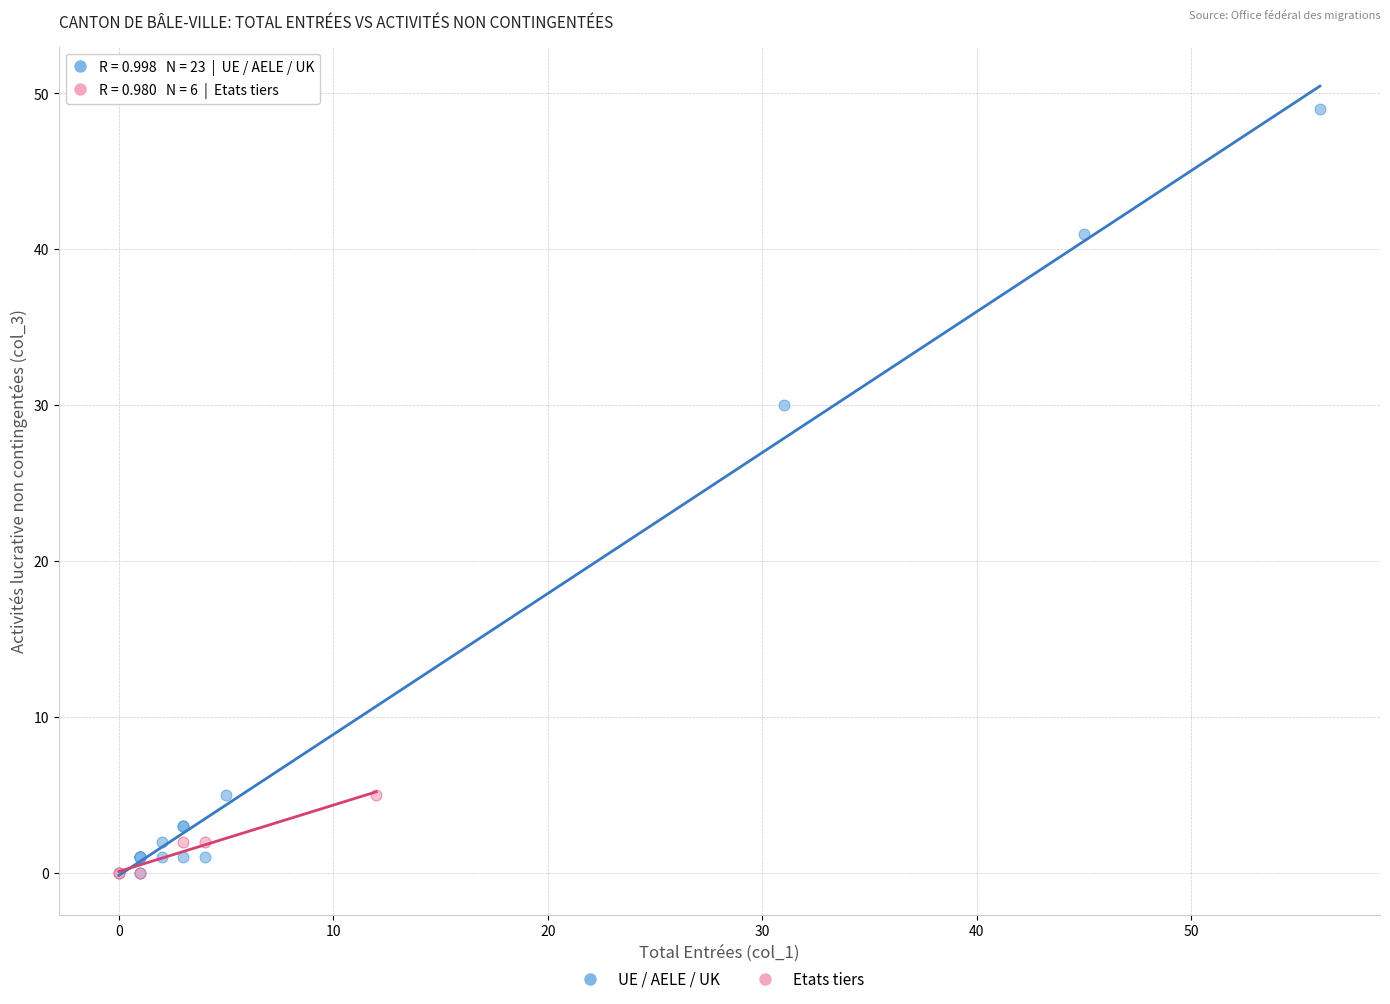

Which series has the largest Y range (max minus min)?

UE / AELE / UK